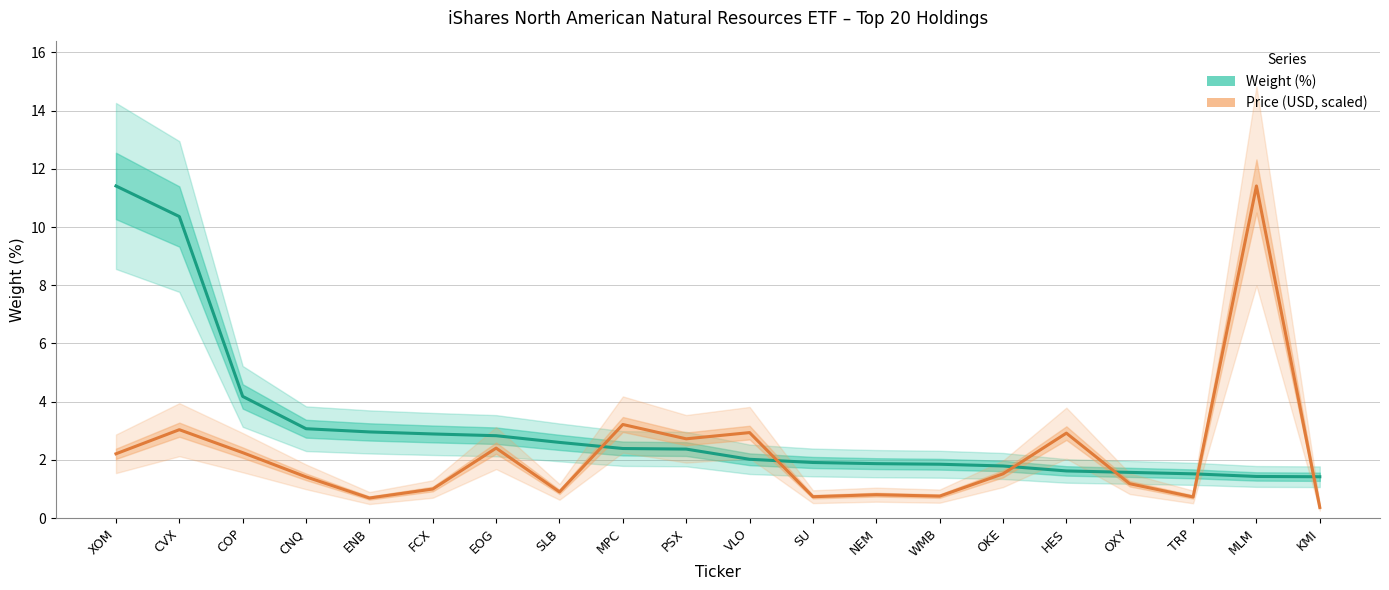

How many lines are shown in the chart?

2